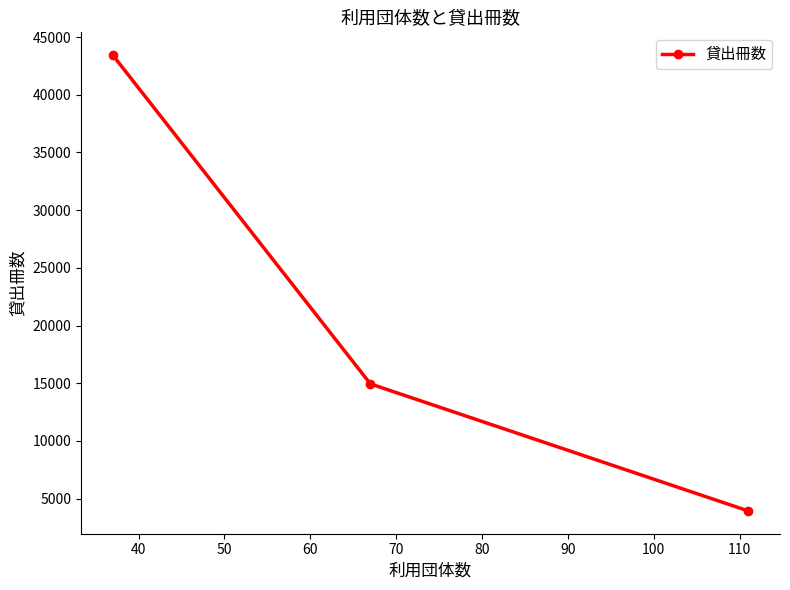

What is the value of the 2nd point from the left?

14940